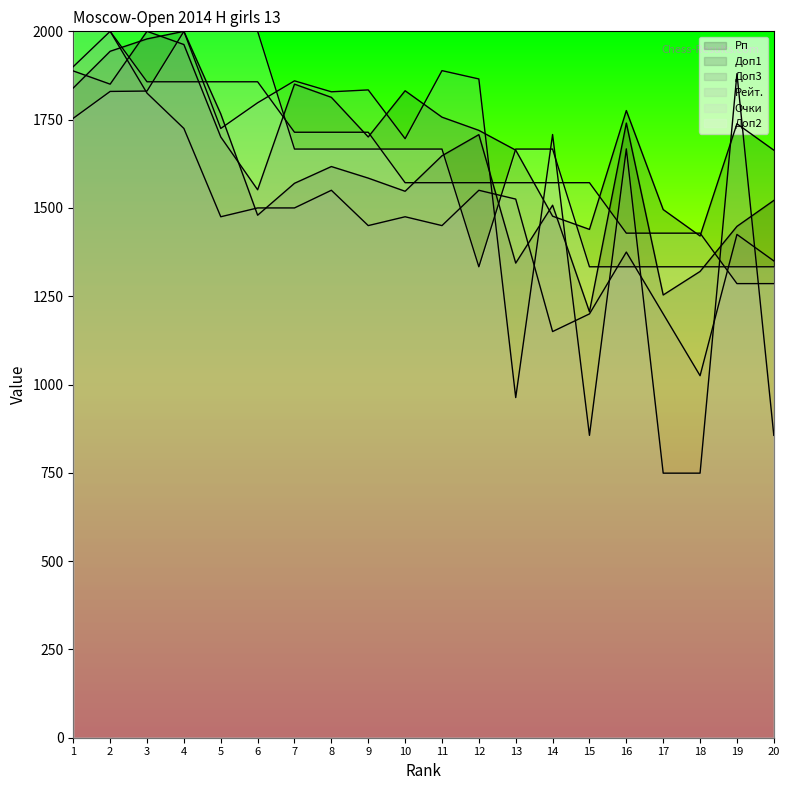

Where do Доп1 and Очки first cross each other?

2 and 3